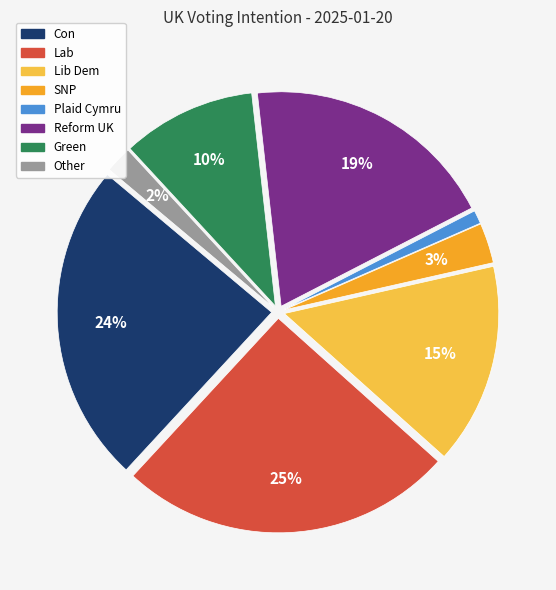

How many slices are in this pie chart?

8